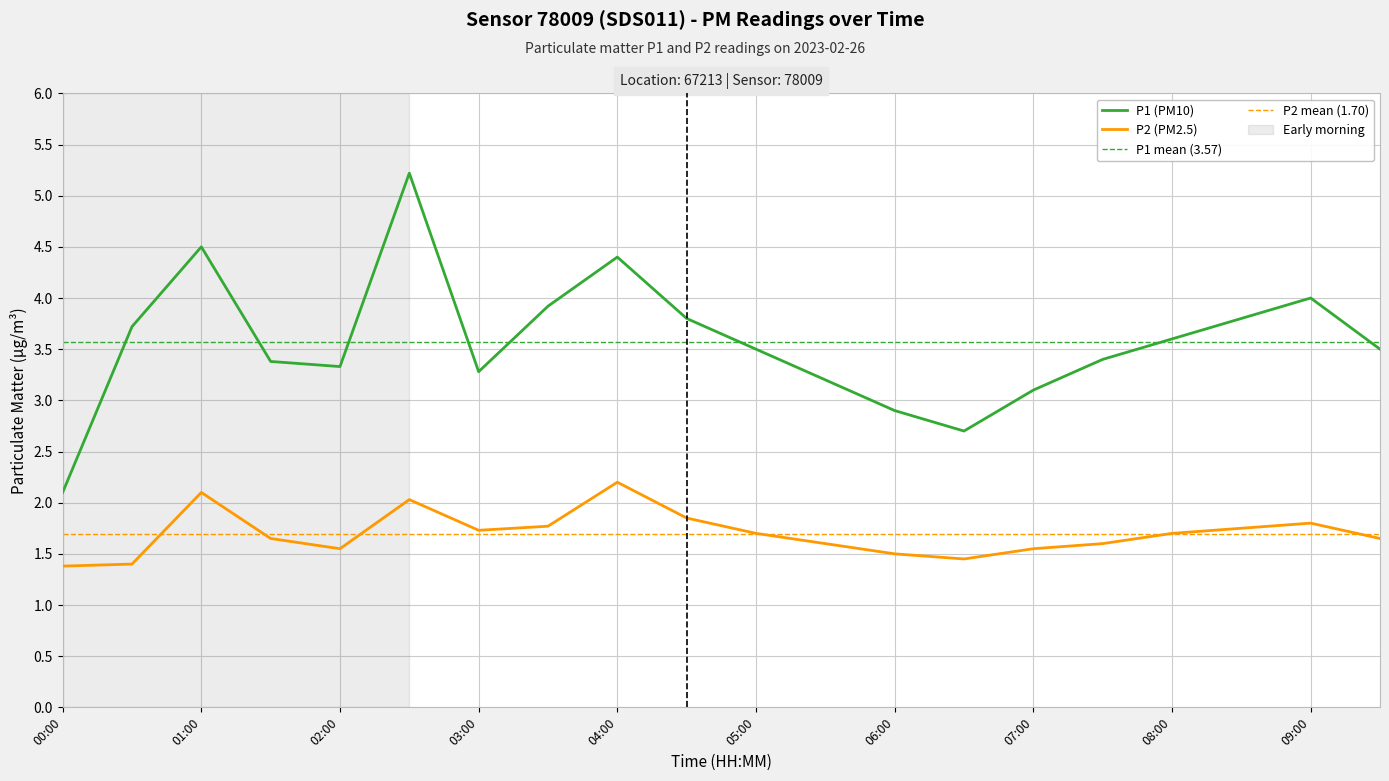

Which category has the lowest value in the P1 (PM10) series?

00:00